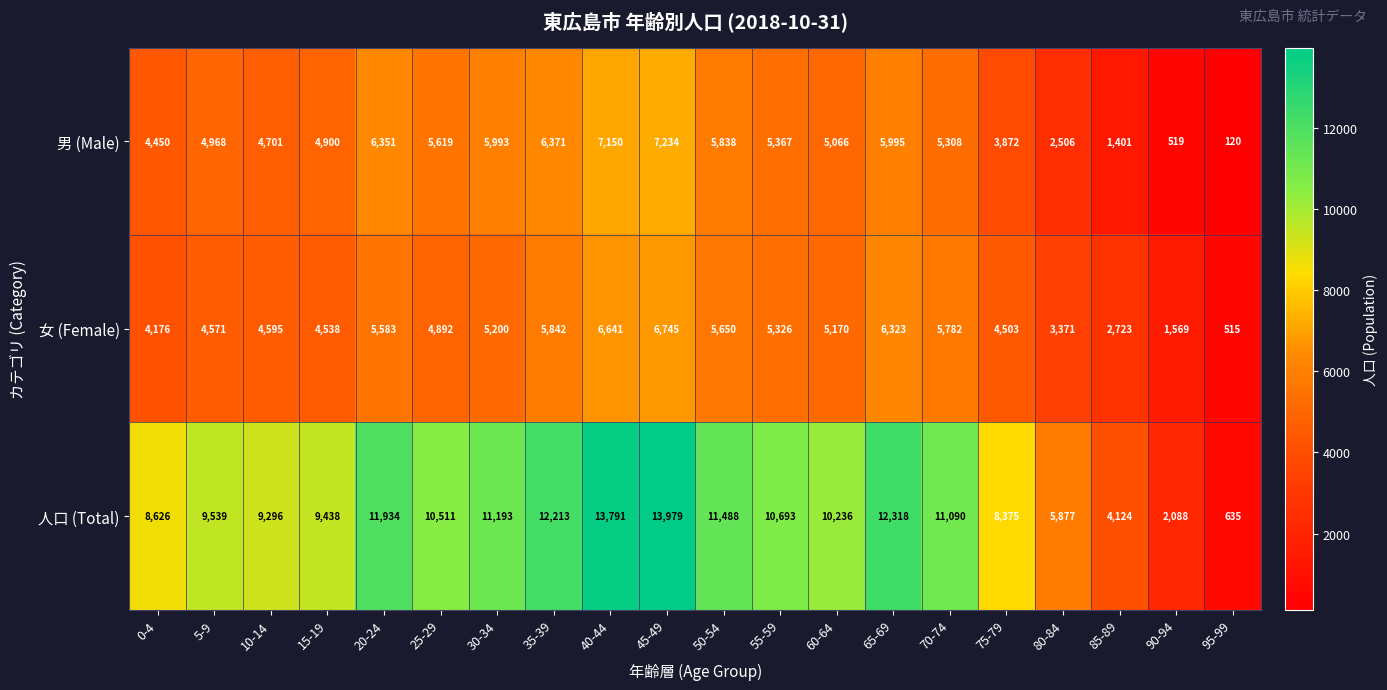

Which series has the largest total across all categories?

人口 (Total)